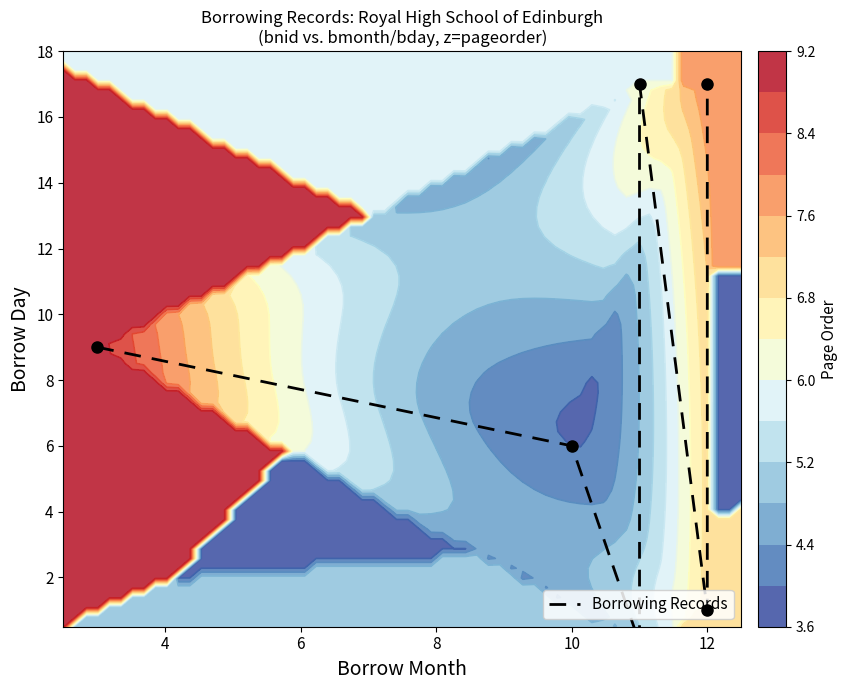

True or false: the data shows 2 at 12.

False